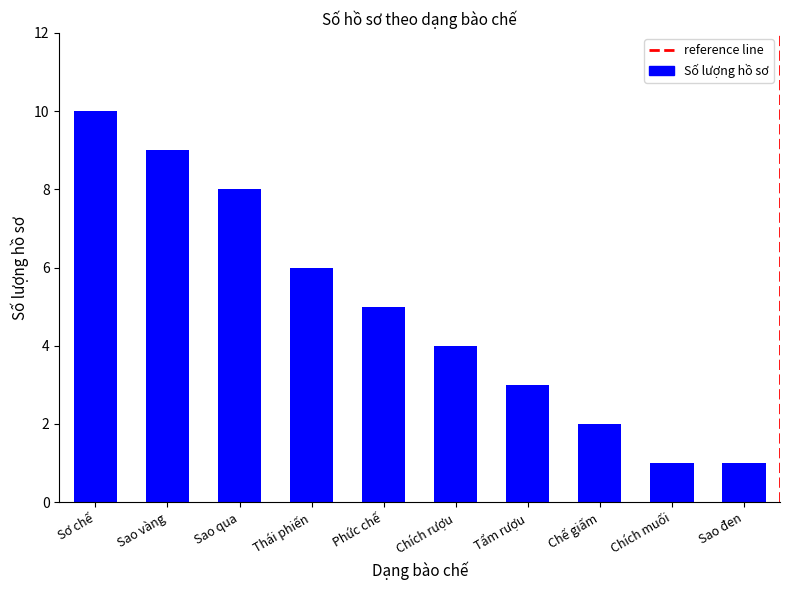

The value at Sơ chế is 10. True or false?

True